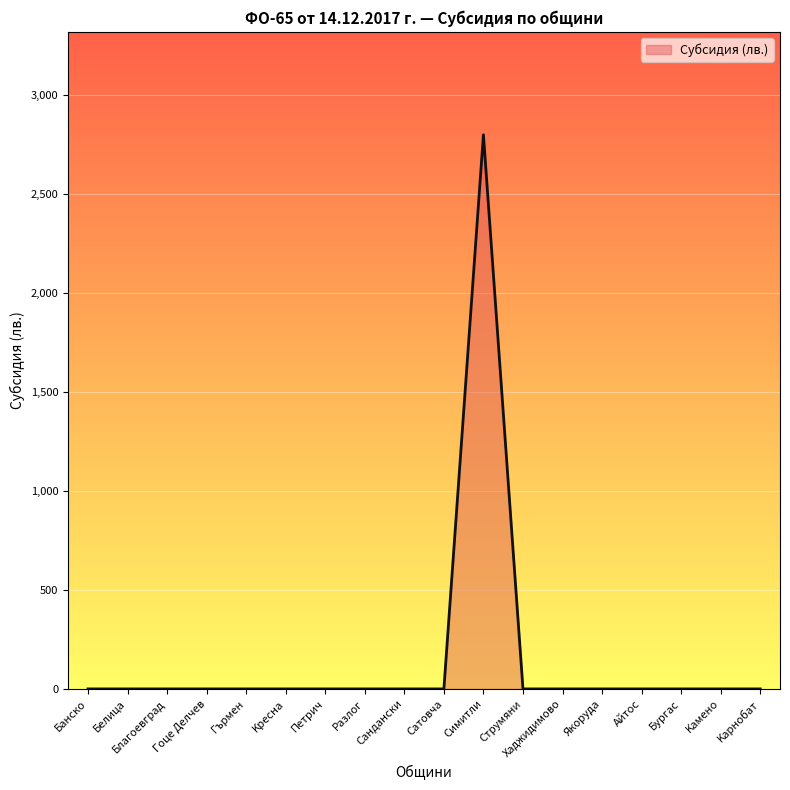

What is the difference between the maximum and minimum values?

2800